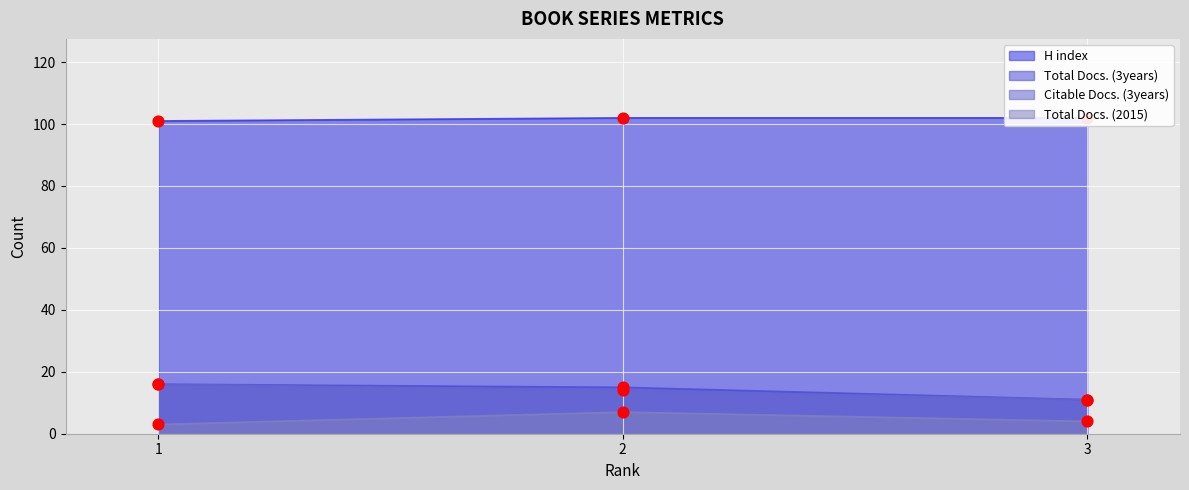

What are all the series names shown in the legend?

H index, Total Docs. (3years), Citable Docs. (3years), Total Docs. (2015)